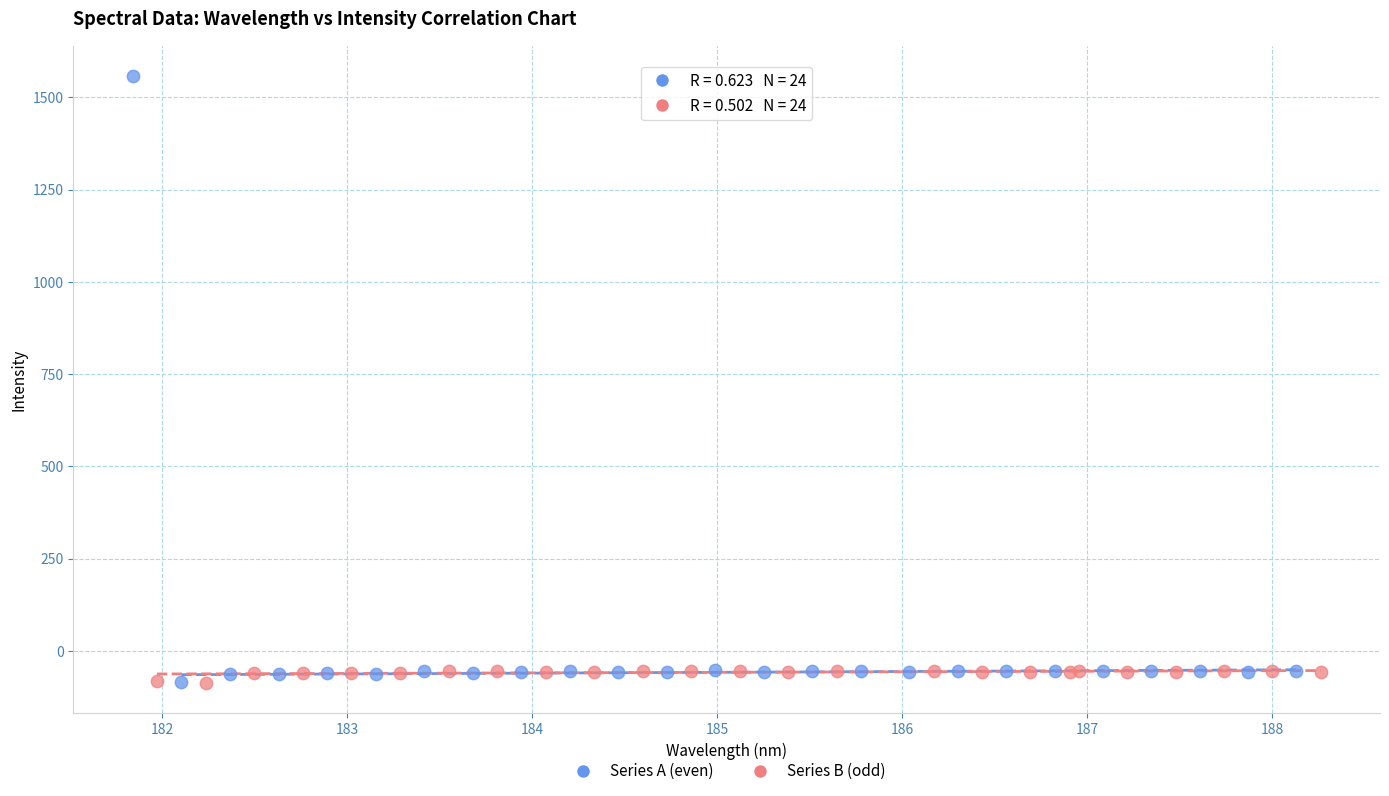

Which series reaches the maximum Y coordinate?

Series A (even)